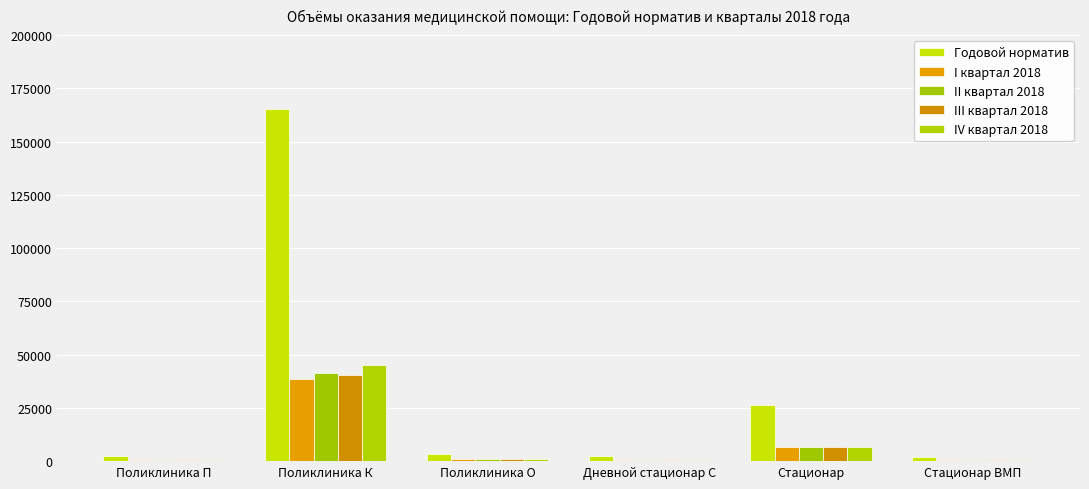

Reading left to right, list all the values displayed in this chart.

Годовой норматив: Поликлиника П=2472	Поликлиника К=165427	Поликлиника О=3398	Дневной стационар С=2565	Стационар=26133	Стационар ВМП=1968
I квартал 2018: Поликлиника П=572	Поликлиника К=38443	Поликлиника О=787	Дневной стационар С=585	Стационар=6475	Стационар ВМП=507
II квартал 2018: Поликлиника П=624	Поликлиника К=41368	Поликлиника О=876	Дневной стационар С=658	Стационар=6508	Стационар ВМП=491
III квартал 2018: Поликлиника П=633	Поликлиника К=40305	Поликлиника О=834	Дневной стационар С=644	Стационар=6518	Стационар ВМП=496
IV квартал 2018: Поликлиника П=643	Поликлиника К=45311	Поликлиника О=901	Дневной стационар С=678	Стационар=6632	Стационар ВМП=474